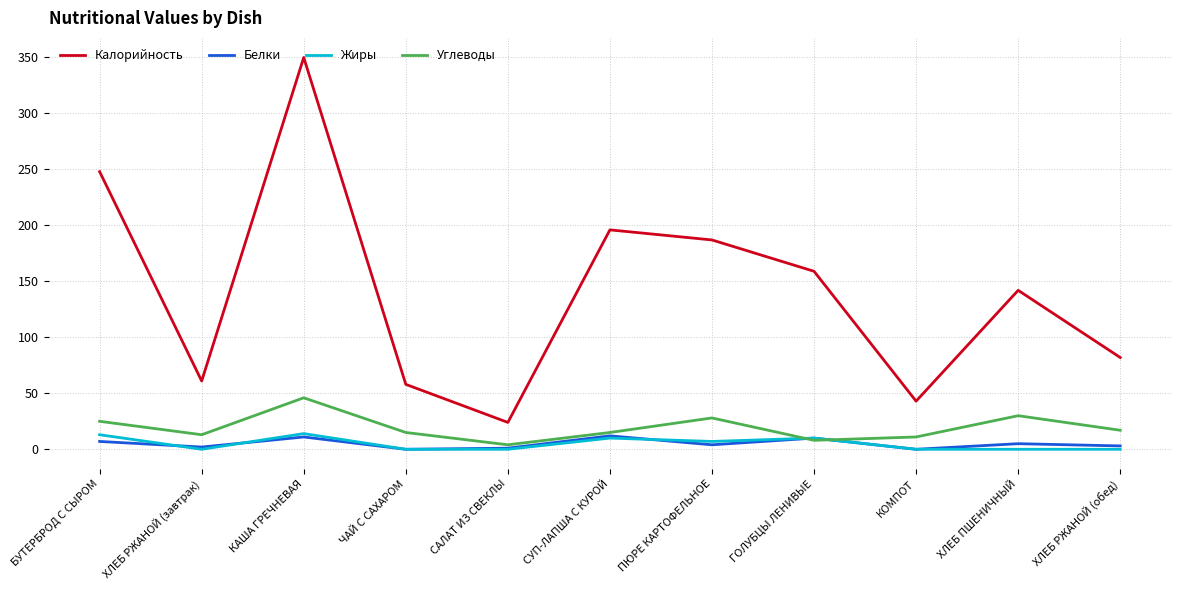

Is it true that Калорийность equals 248 at БУТЕРБРОД С СЫРОМ?

True